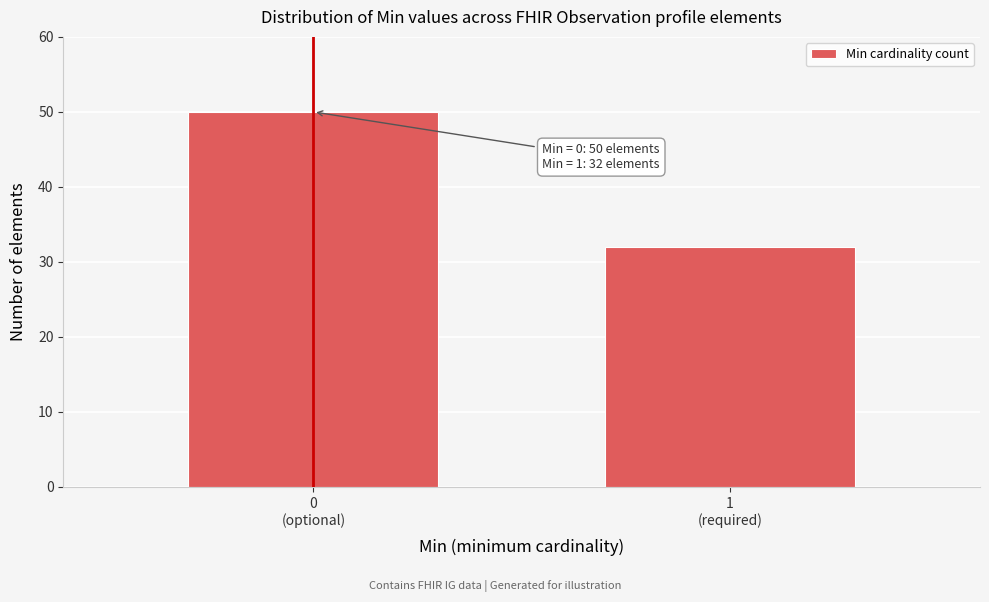

Reading left to right, list all the values displayed in this chart.

50	32